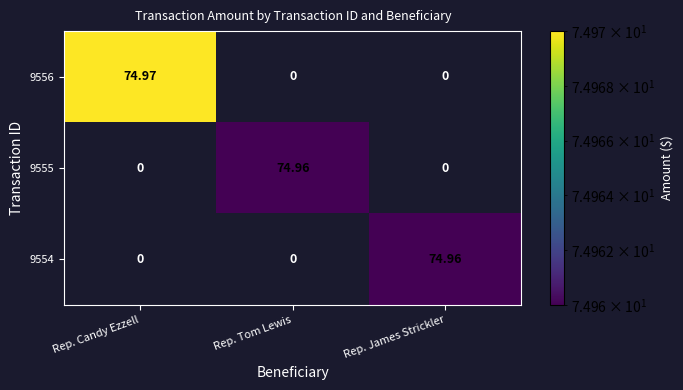

What is the difference between the highest and lowest values at Rep. James Strickler?

75.0